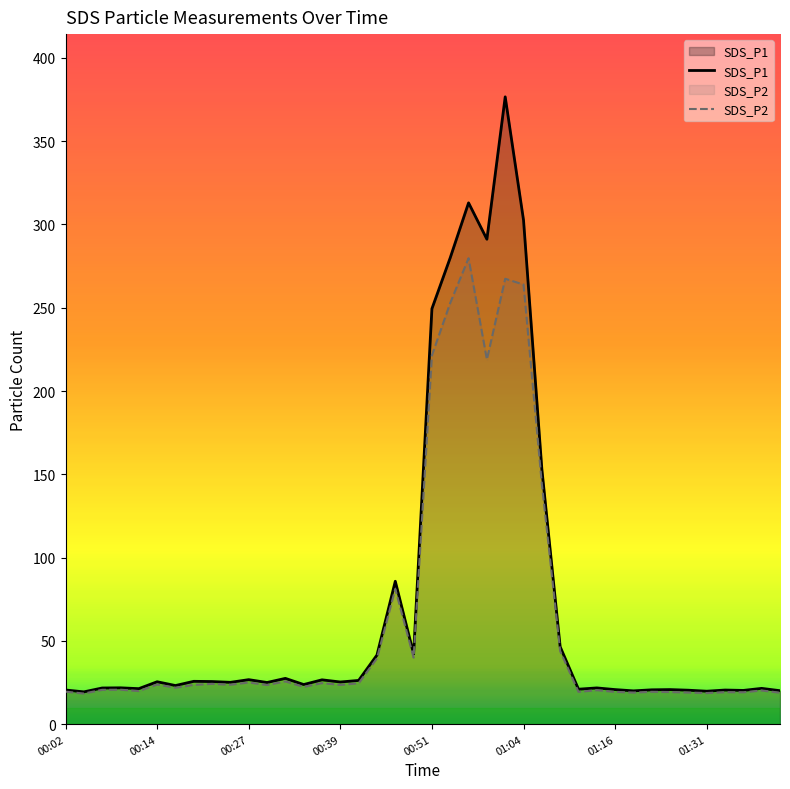

What is the value of the SDS_P1 point at the 40th from the left?

20.1